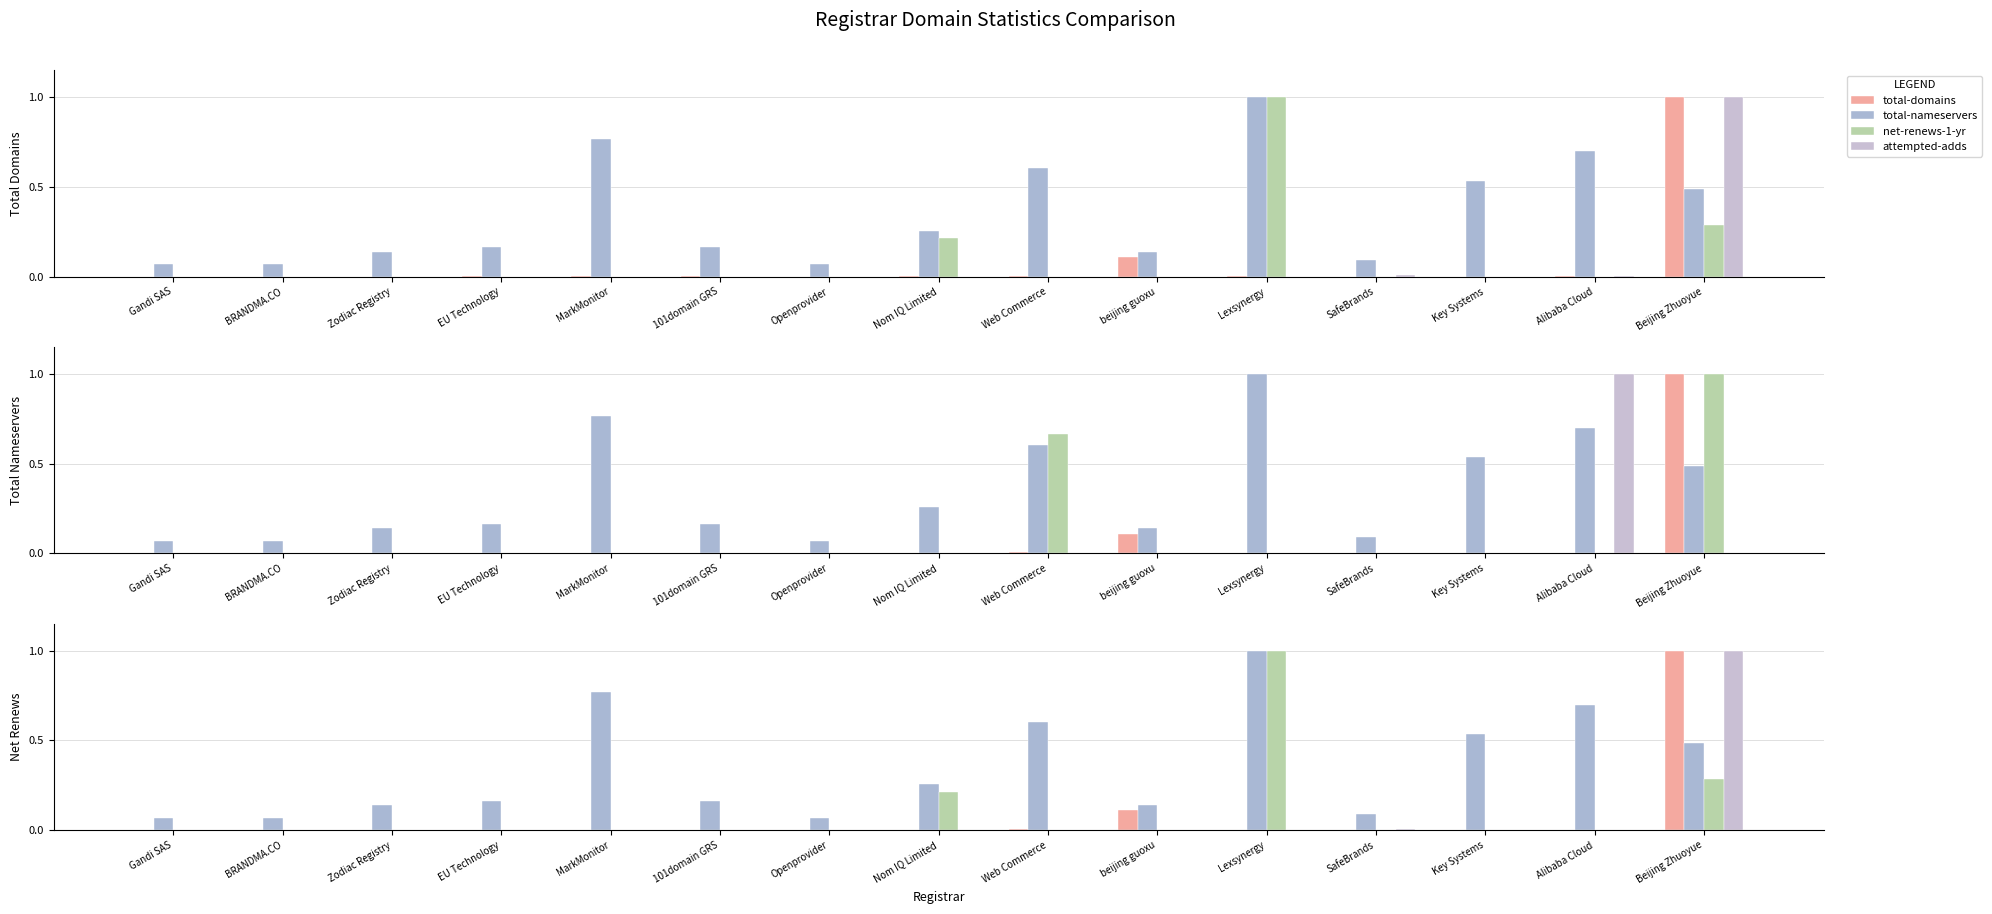

True or false: attempted-adds has a value of 0.0 at BRANDMA.CO.

True